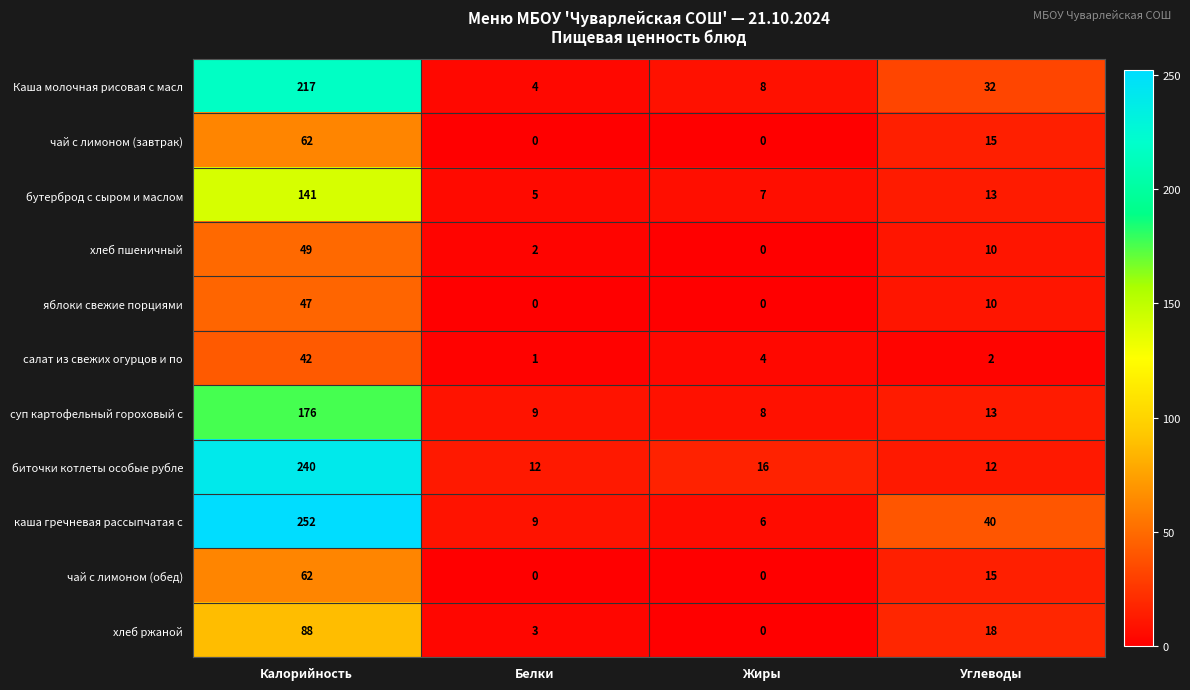

What is the maximum value shown in the chart?

252